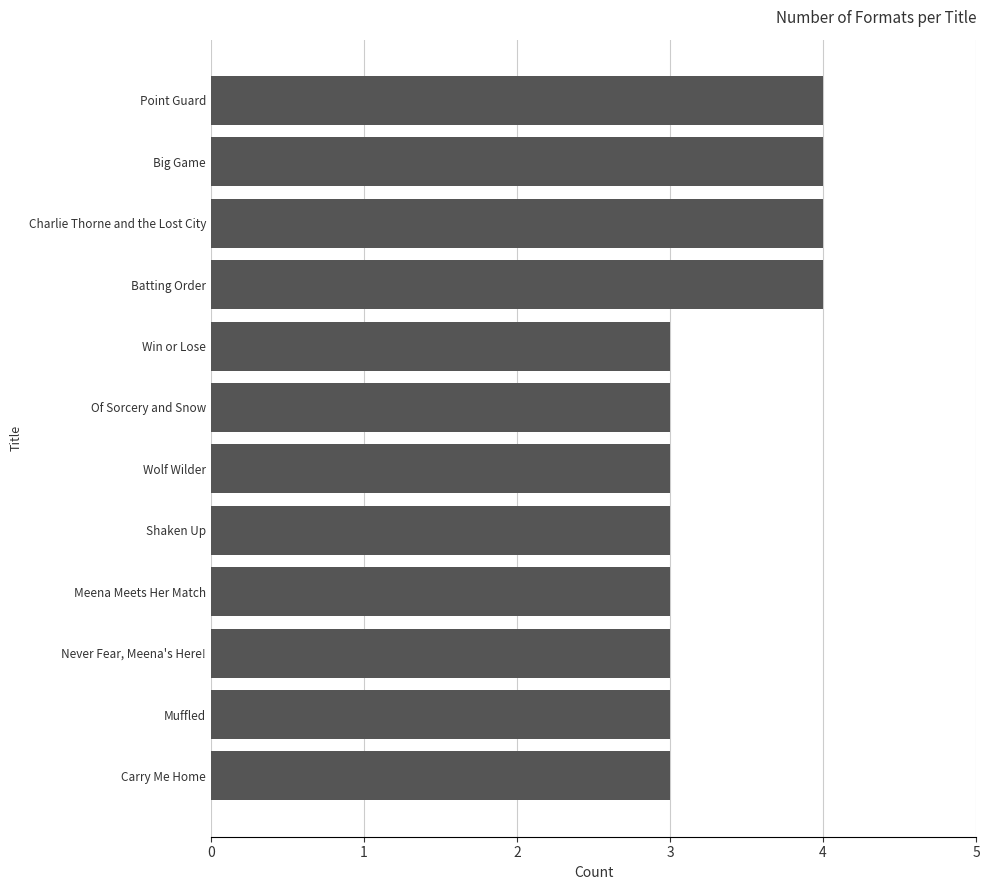

What value does the data have at Carry Me Home?

3